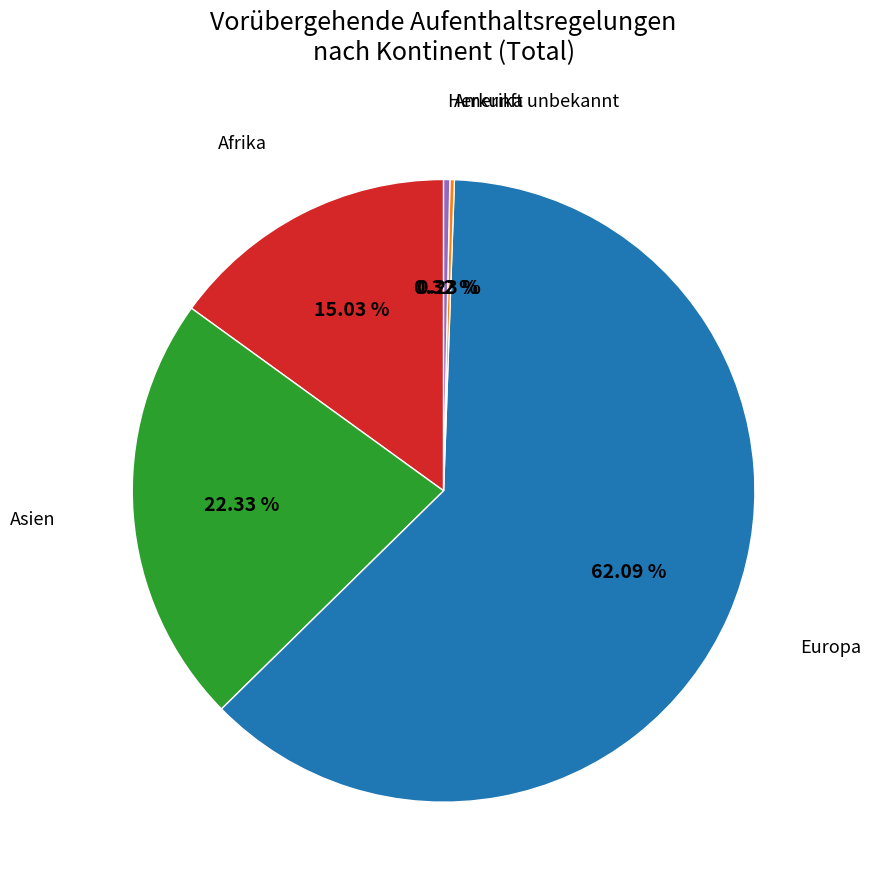

Which has a higher value, Europa or Herkunft unbekannt?

Europa